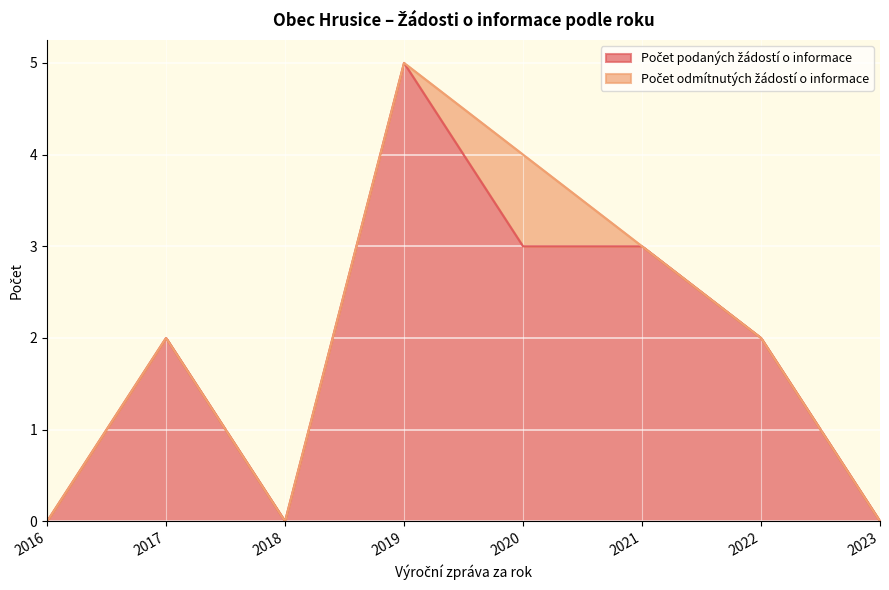

Which category has the highest value in the Počet podaných žádostí o informace series?

2019